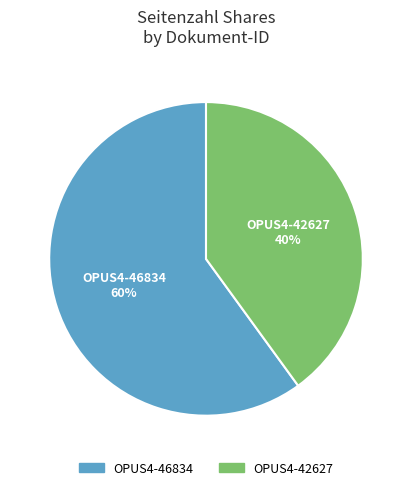

To the nearest percent, what portion does OPUS4-46834 represent?

60%